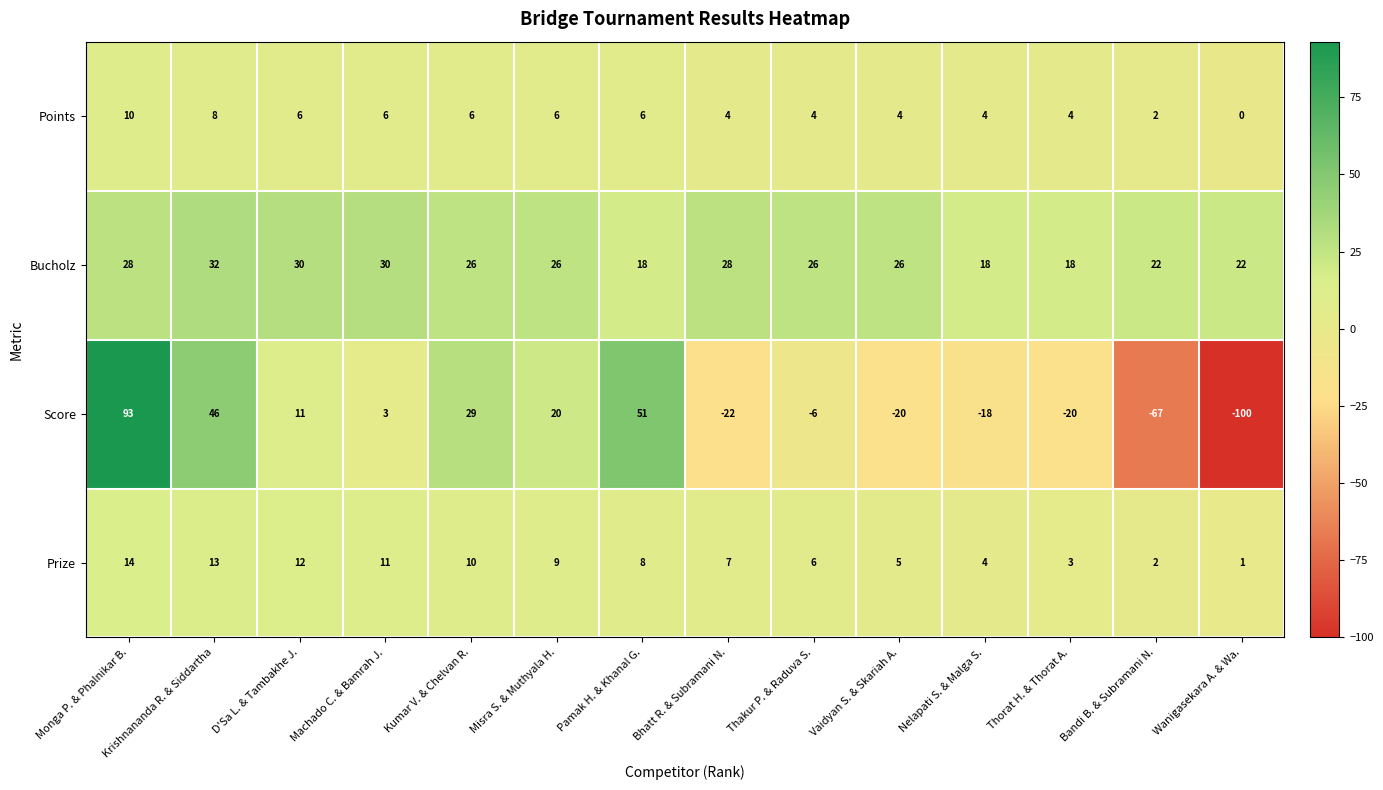

List the series in order of their peak value, highest first.

Score, Bucholz, Prize, Points